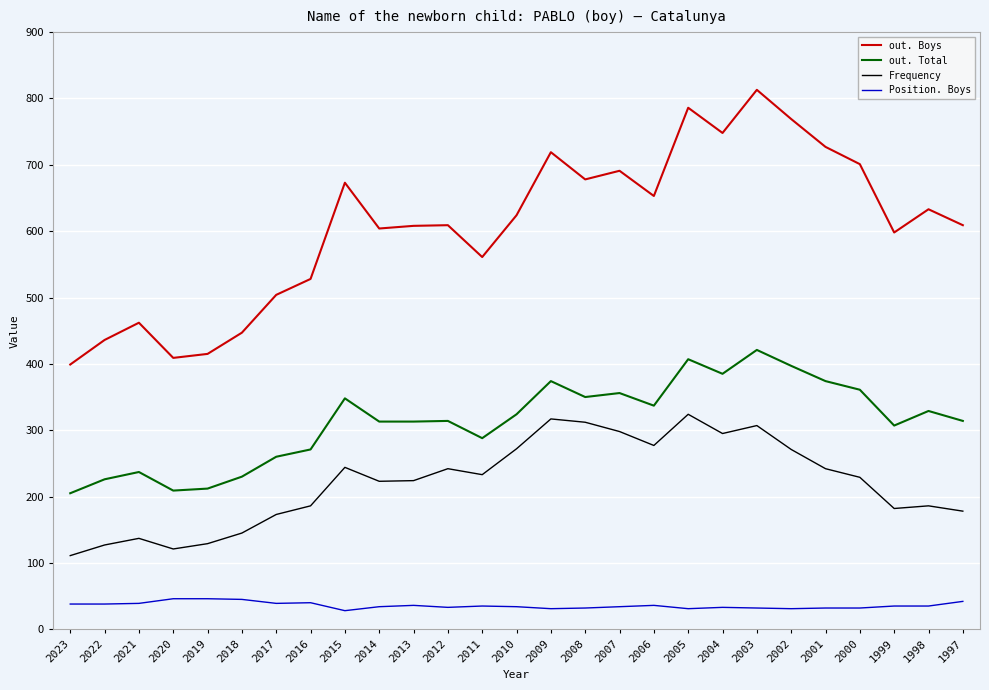

Is the value of out. Total at 2023 greater than the value of Frequency at 1997?

Yes